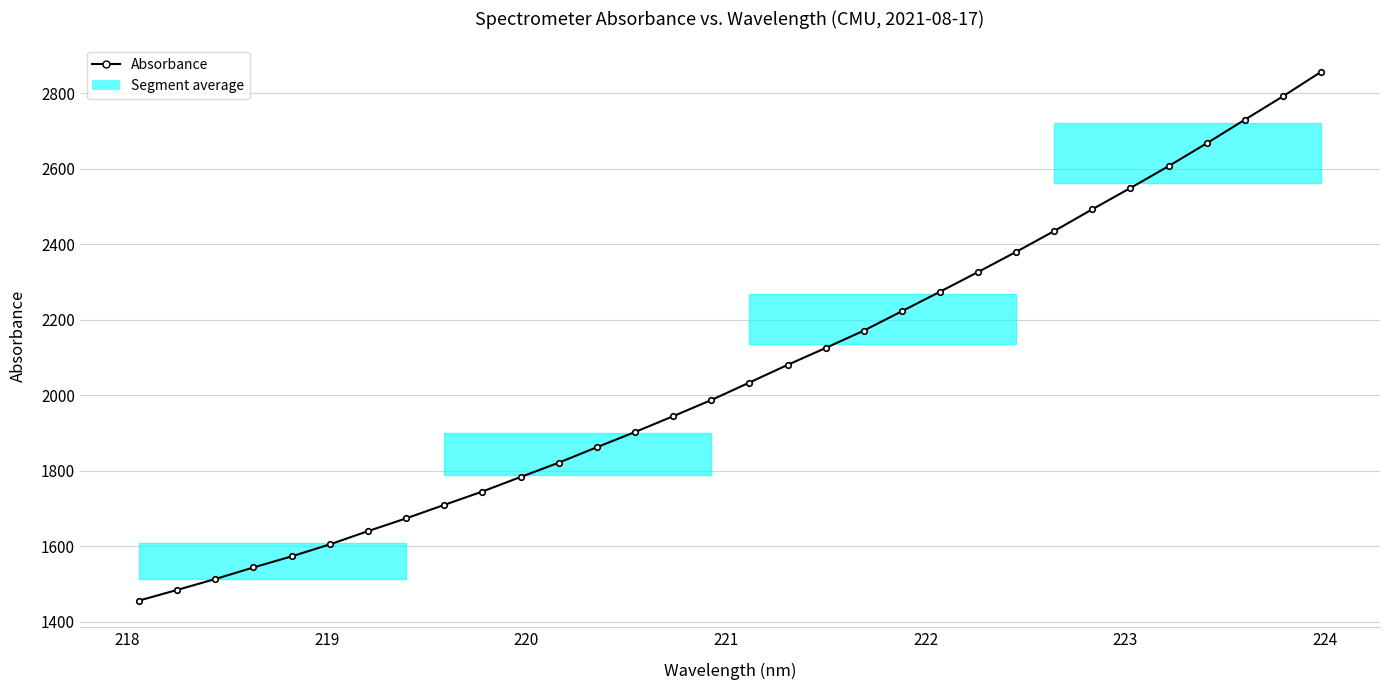

What is the value of the 3rd point from the left?

1513.0